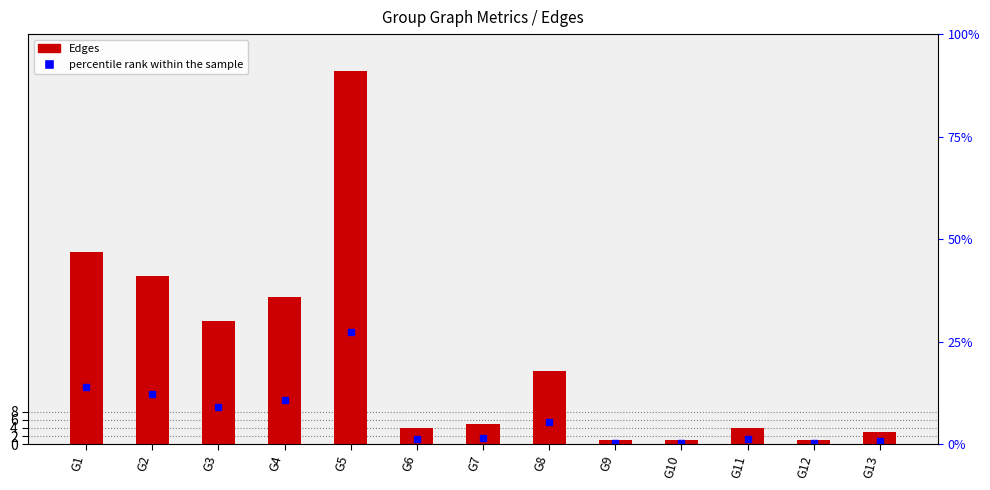

What is the value of the 1st bar from the left?

47